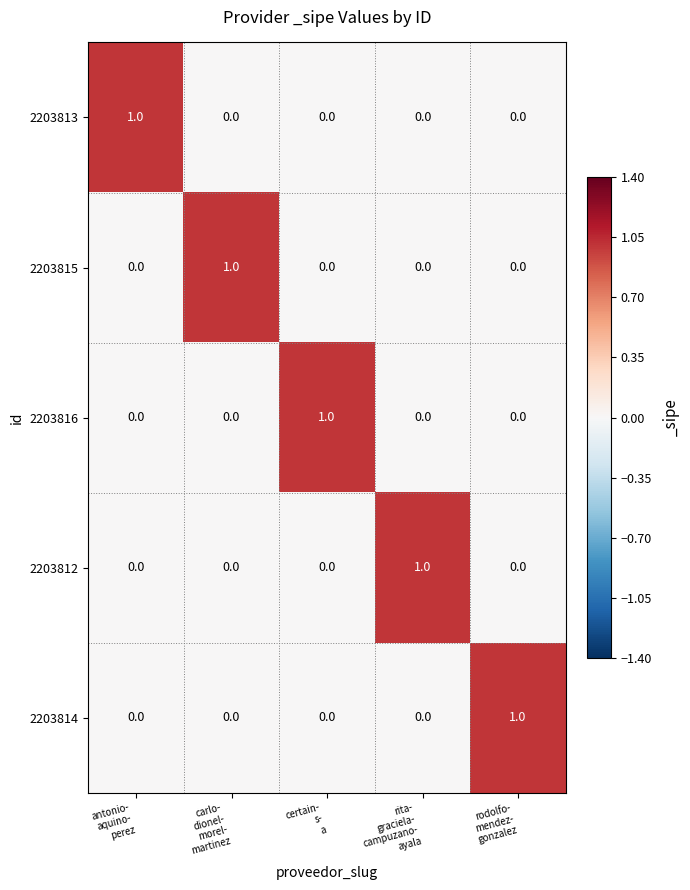

At how many categories does at least one series exceed 0?

5